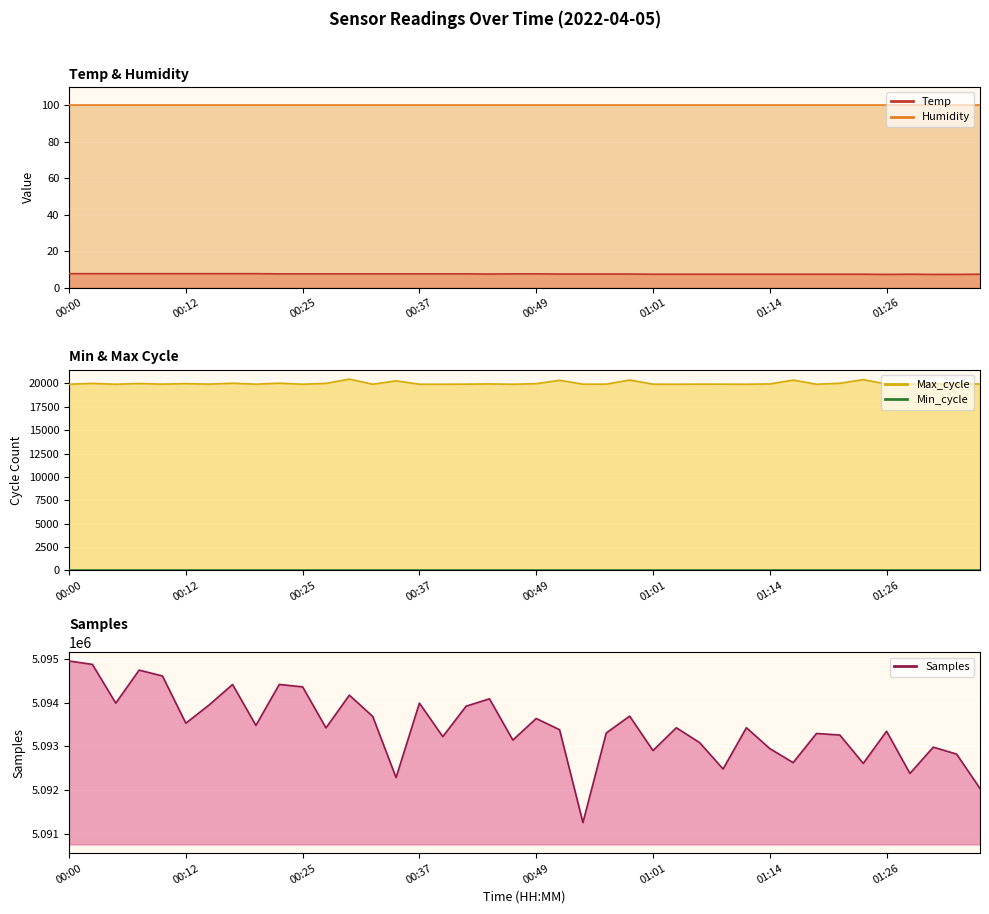

How many categories are shown in the chart?

40